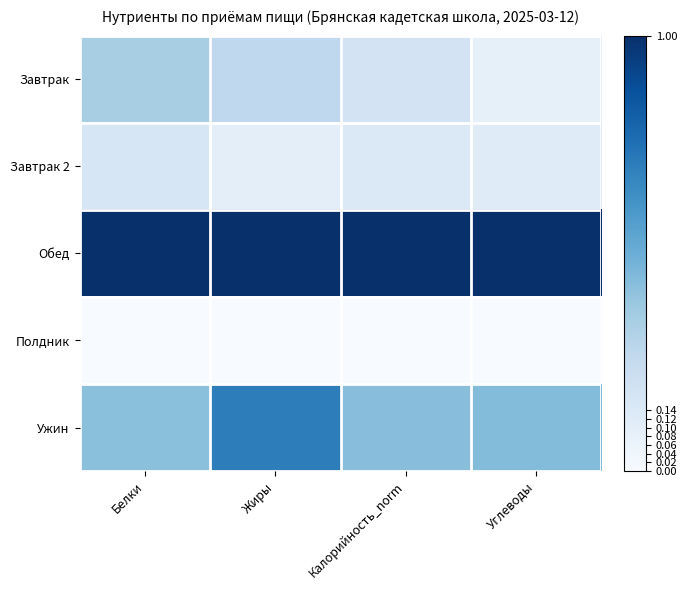

How many series are shown in this chart?

5